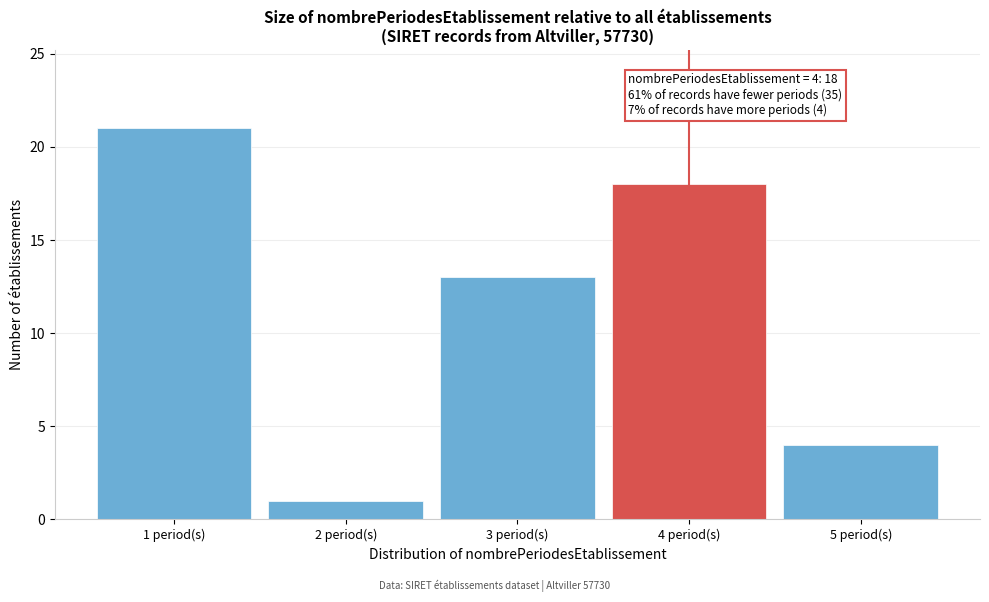

Which range on the x-axis has the tallest bar?

0.5 to 1.5